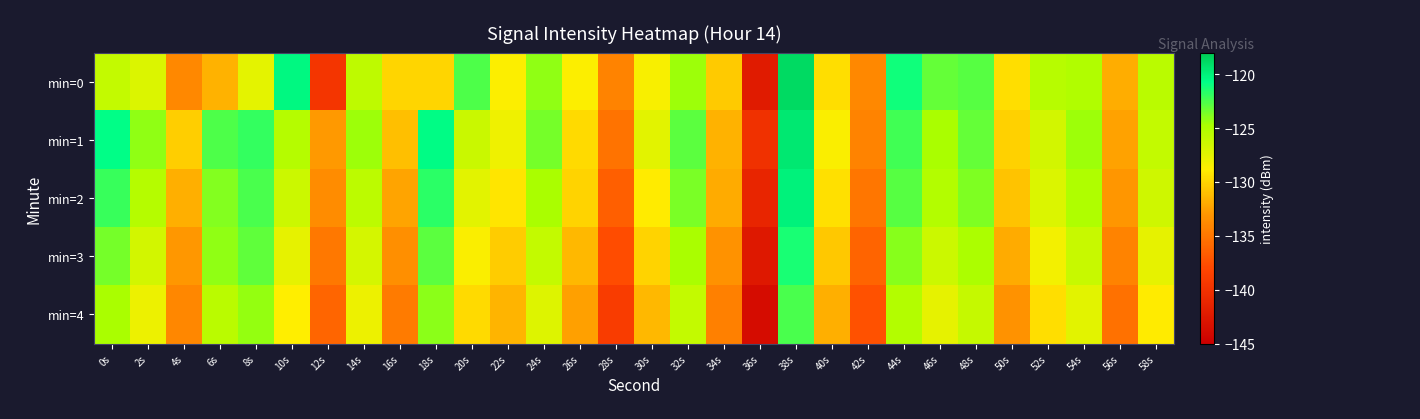

At which category is the sum across all series the highest?

38s